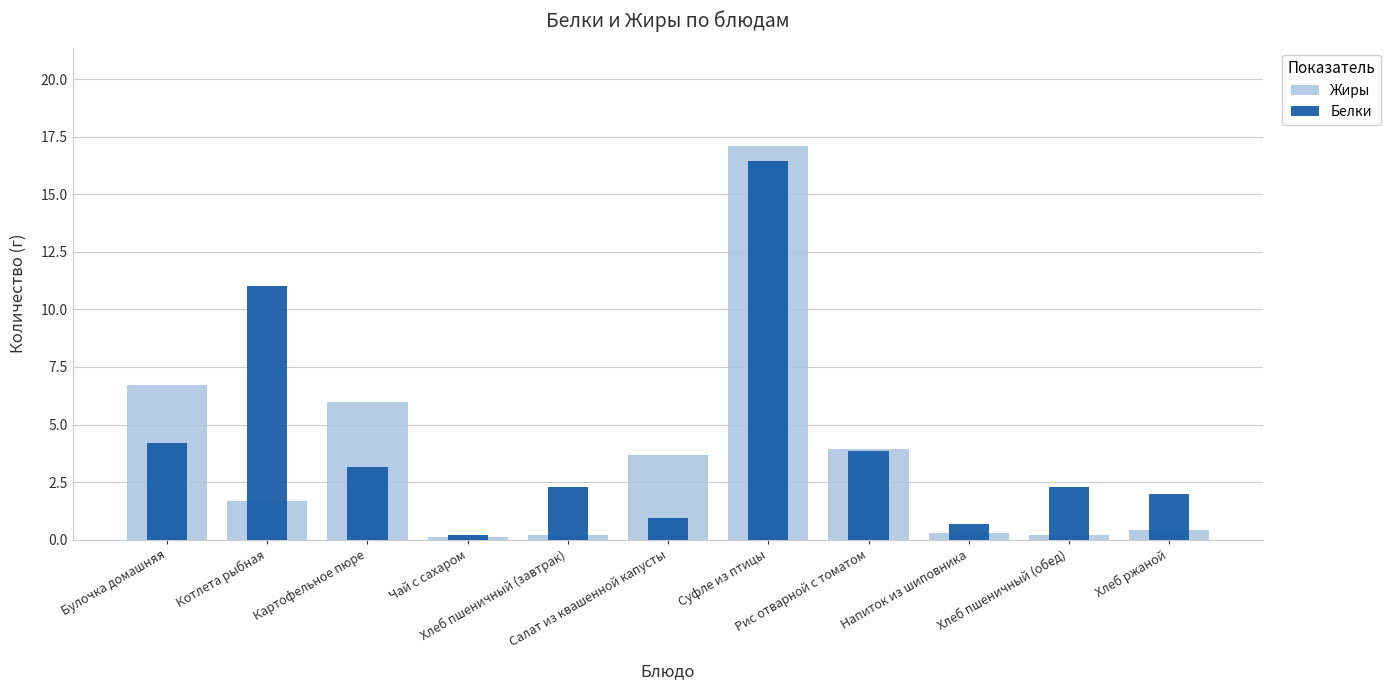

The value of Жиры at Суфле из птицы is 17.1. True or false?

True